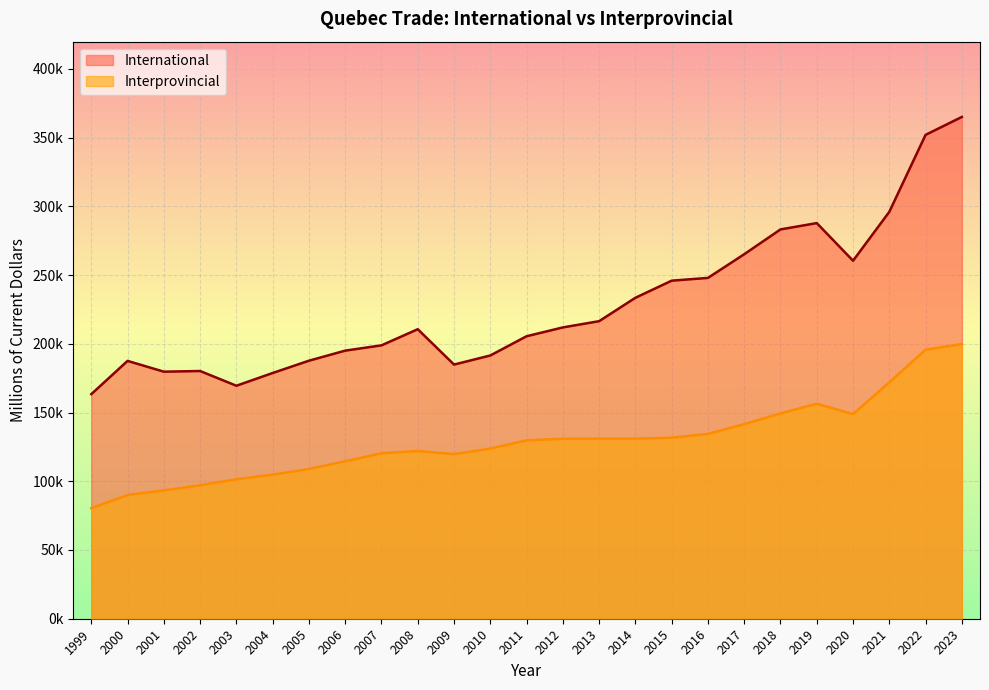

The Interprovincial series shows 69969 at 2014. True or false?

False